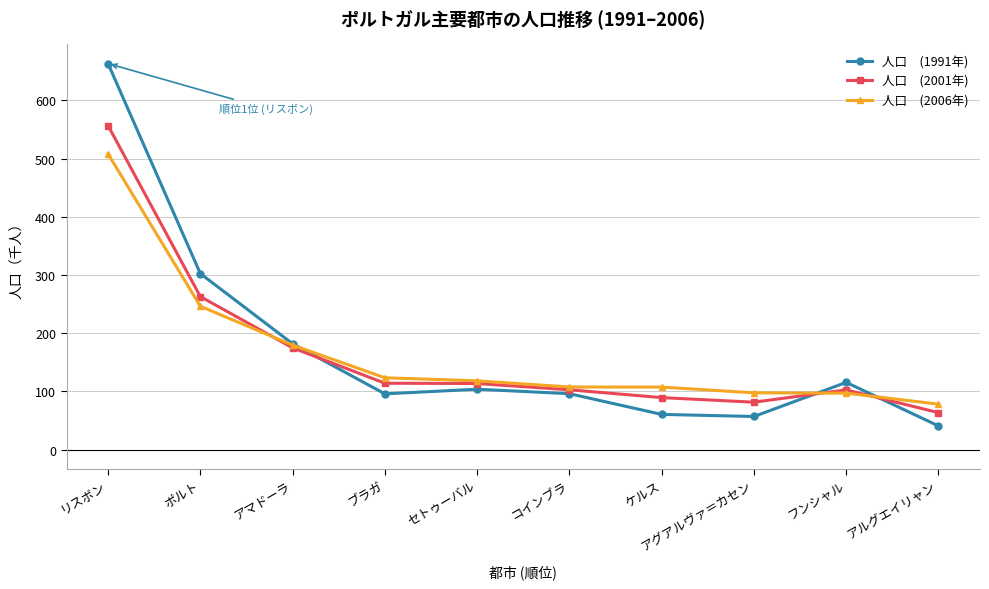

What is the label of the 7th point from the left?

ケルス